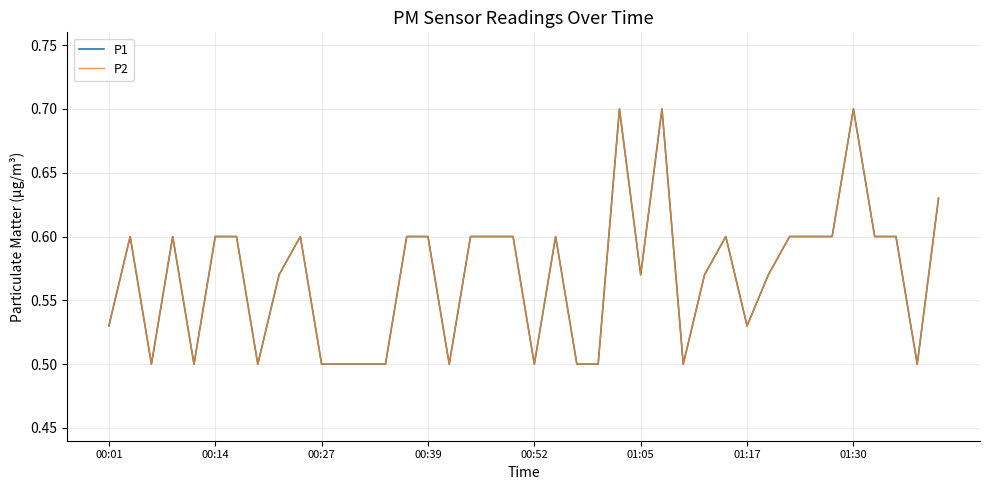

What is the value of the P1 point at the 9th from the left?

0.6